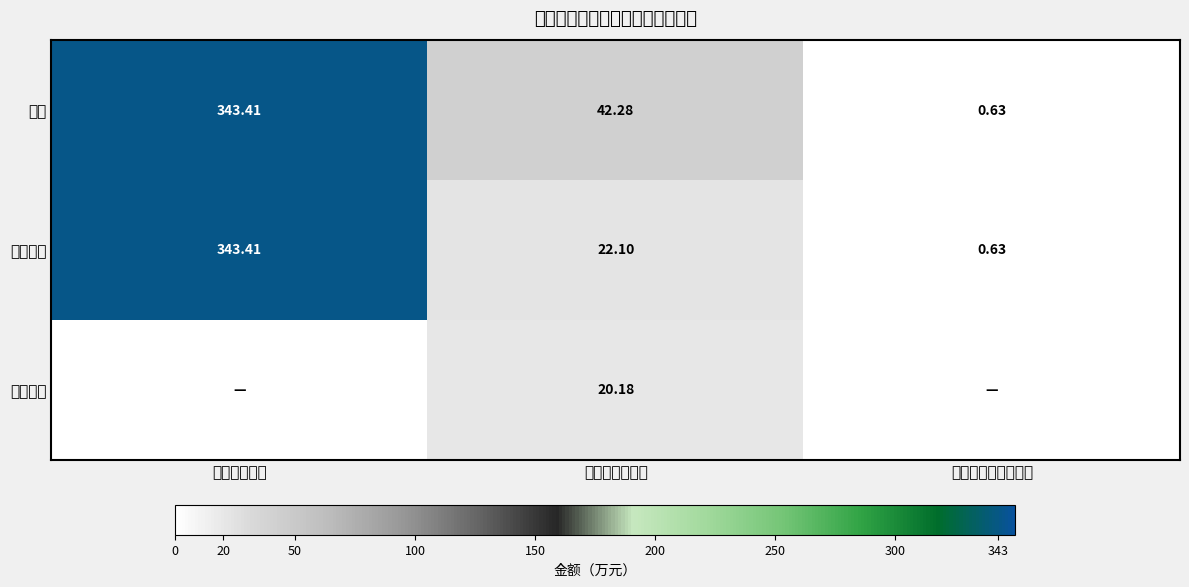

How many data points in 合计 are above 42?

2